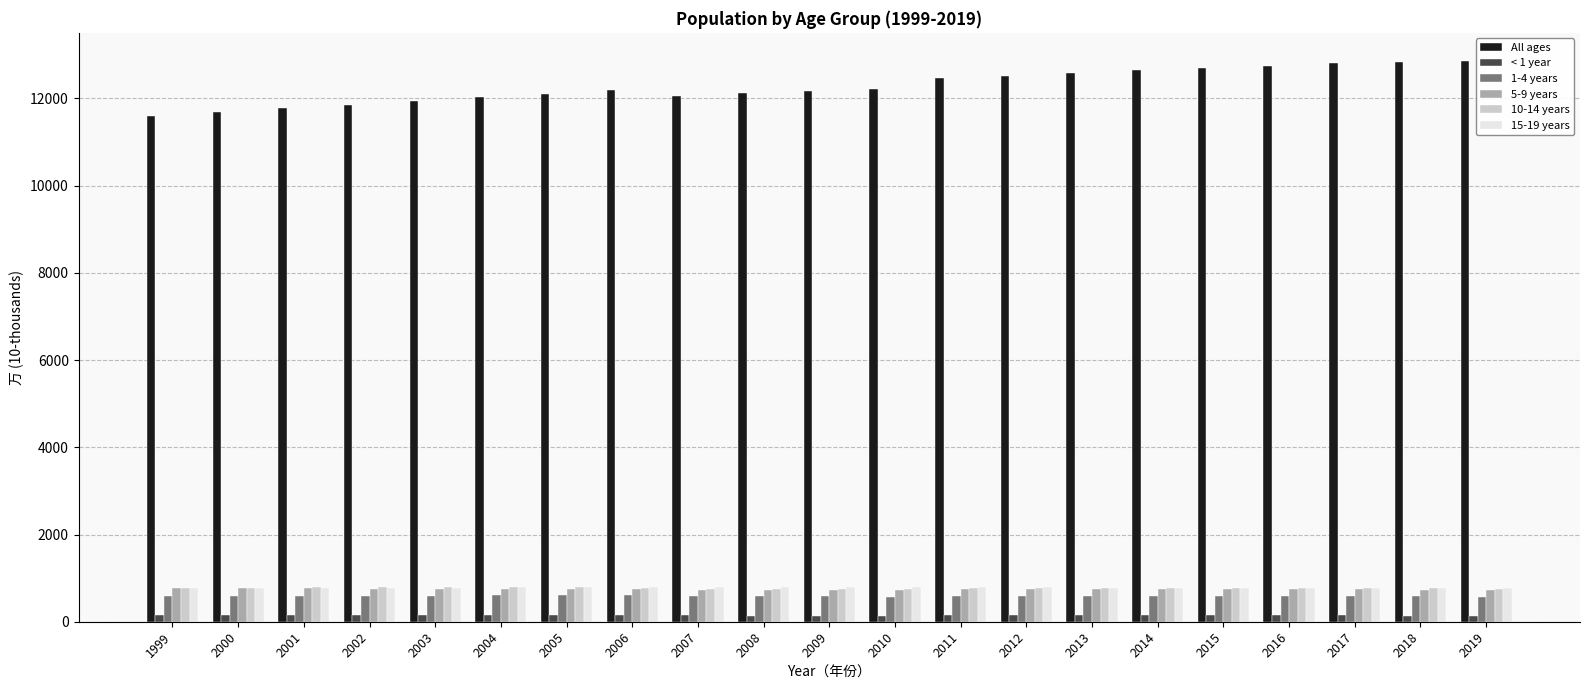

The value of 1-4 years at 2006 is 616.7. True or false?

True